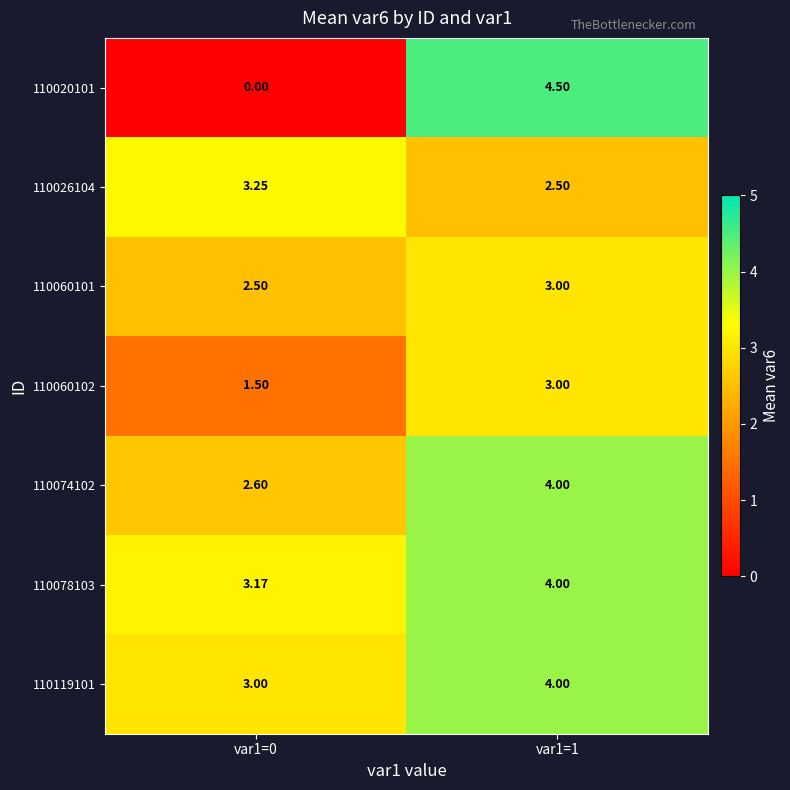

Between var1=0 and var1=1, which series saw the biggest shift?

110020101